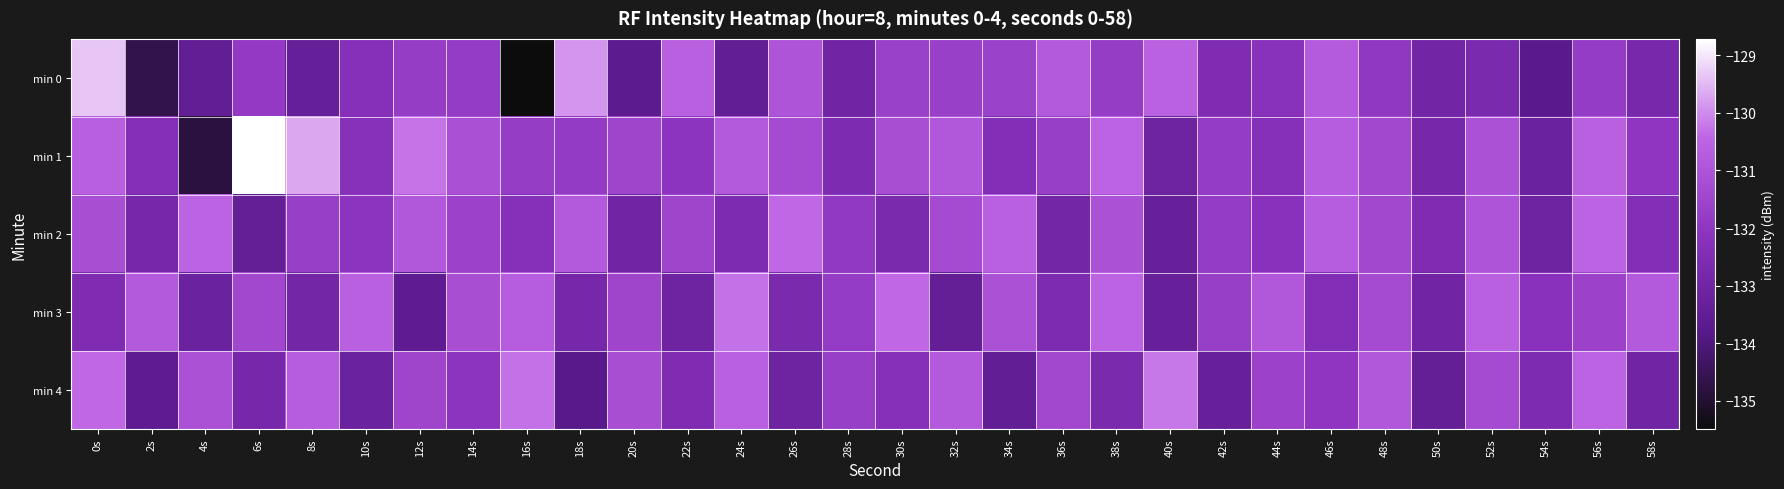

Reading right to left, list all the values displayed in this chart.

min 0: 58s=-132.7	56s=-131.8	54s=-133.8	52s=-132.7	50s=-133.0	48s=-131.9	46s=-130.8	44s=-132.2	42s=-132.5	40s=-130.6	38s=-131.8	36s=-130.8	34s=-131.6	32s=-131.7	30s=-131.6	28s=-133.0	26s=-131.0	24s=-133.5	22s=-130.6	20s=-133.7	18s=-129.9	16s=-135.5	14s=-131.8	12s=-131.8	10s=-132.3	8s=-133.4	6s=-131.9	4s=-133.5	2s=-134.6	0s=-129.4
min 1: 58s=-132.0	56s=-130.6	54s=-133.2	52s=-131.1	50s=-132.8	48s=-131.4	46s=-130.7	44s=-132.3	42s=-131.8	40s=-133.1	38s=-130.5	36s=-131.7	34s=-132.4	32s=-130.9	30s=-131.2	28s=-132.6	26s=-131.3	24s=-130.8	22s=-132.1	20s=-131.5	18s=-131.8	16s=-131.8	14s=-131.1	12s=-130.3	10s=-132.3	8s=-129.7	6s=-128.7	4s=-134.8	2s=-132.3	0s=-130.6
min 2: 58s=-132.4	56s=-130.5	54s=-133.1	52s=-131.0	50s=-132.5	48s=-131.4	46s=-130.7	44s=-132.2	42s=-131.8	40s=-133.3	38s=-131.1	36s=-132.9	34s=-130.6	32s=-131.3	30s=-132.7	28s=-131.9	26s=-130.4	24s=-132.6	22s=-131.5	20s=-133.0	18s=-130.8	16s=-132.3	14s=-131.6	12s=-130.9	10s=-132.1	8s=-131.7	6s=-133.4	4s=-130.5	2s=-132.8	0s=-131.2
min 3: 58s=-130.8	56s=-131.6	54s=-132.2	52s=-130.6	50s=-133.0	48s=-131.3	46s=-132.4	44s=-130.9	42s=-131.7	40s=-133.3	38s=-130.5	36s=-132.6	34s=-131.1	32s=-133.4	30s=-130.4	28s=-131.8	26s=-132.7	24s=-130.3	22s=-133.1	20s=-131.5	18s=-132.8	16s=-130.7	14s=-131.2	12s=-133.6	10s=-130.6	8s=-132.9	6s=-131.4	4s=-133.2	2s=-130.8	0s=-132.5
min 4: 58s=-133.0	56s=-130.5	54s=-132.6	52s=-131.3	50s=-133.4	48s=-130.9	46s=-132.0	44s=-131.6	42s=-133.3	40s=-130.2	38s=-132.7	36s=-131.4	34s=-133.5	32s=-130.8	30s=-132.3	28s=-131.7	26s=-133.1	24s=-130.6	22s=-132.5	20s=-131.2	18s=-133.8	16s=-130.3	14s=-132.1	12s=-131.5	10s=-133.2	8s=-130.7	6s=-132.8	4s=-131.1	2s=-133.6	0s=-130.4